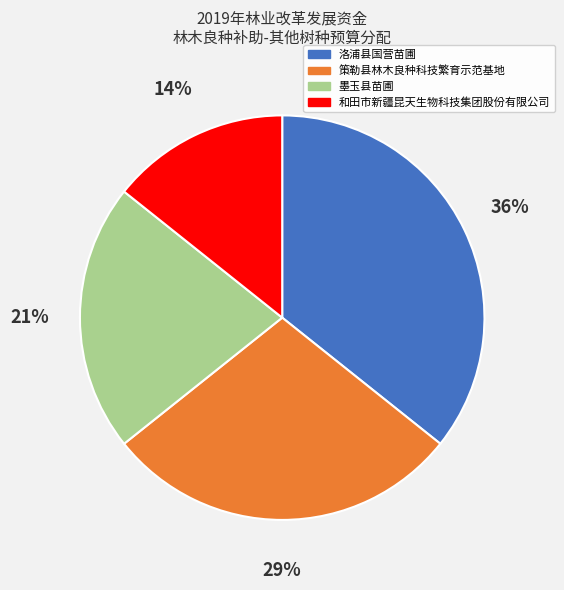

What is the ratio of the value at 洛浦县国营苗圃 to the value at 墨玉县苗圃?

1.7